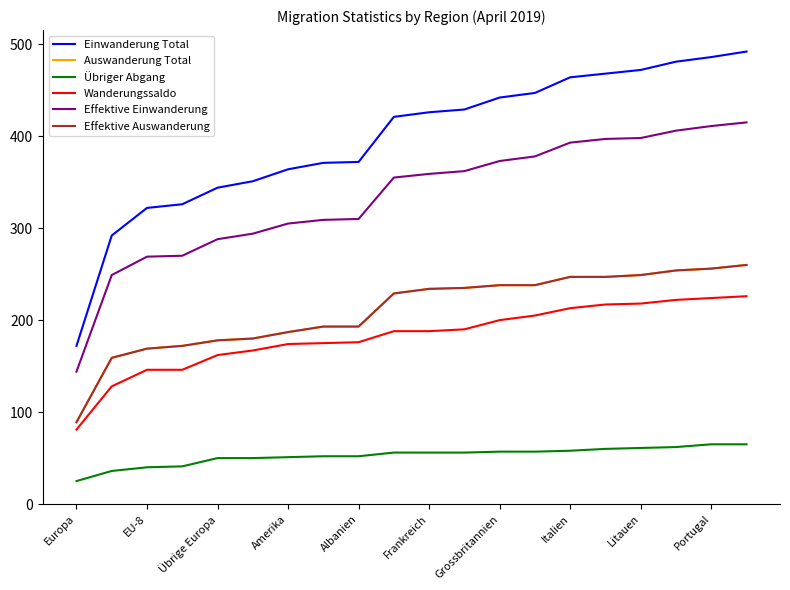

Rank the series by their maximum value, from highest to lowest.

Einwanderung Total, Effektive Einwanderung, Auswanderung Total, Effektive Auswanderung, Wanderungssaldo, Übriger Abgang